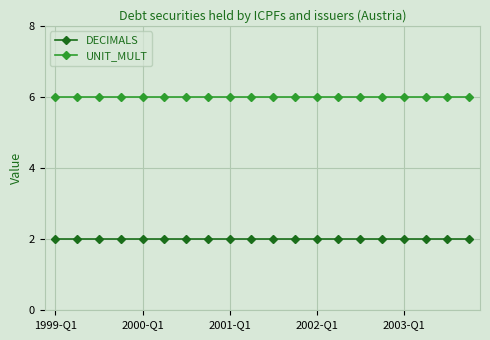

At how many categories does at least one series exceed 5?

20